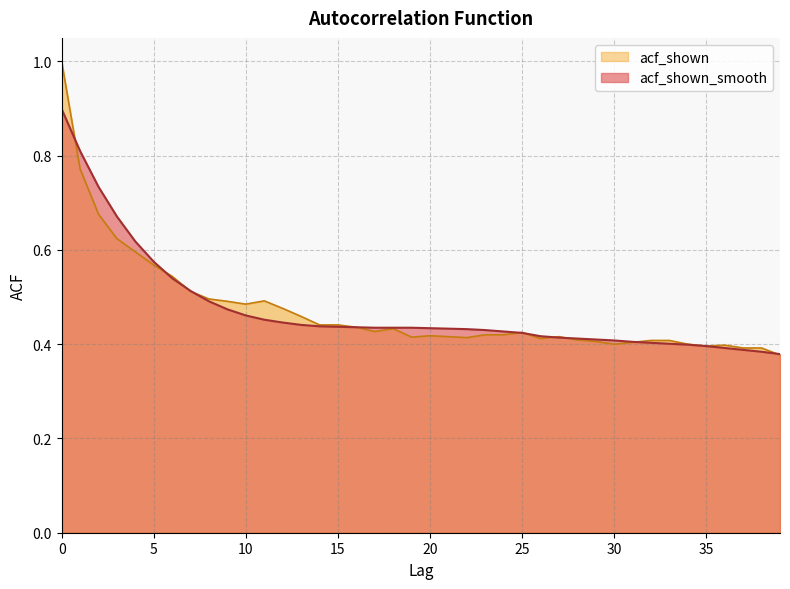

Where is acf_shown nearest to the value 0?

39